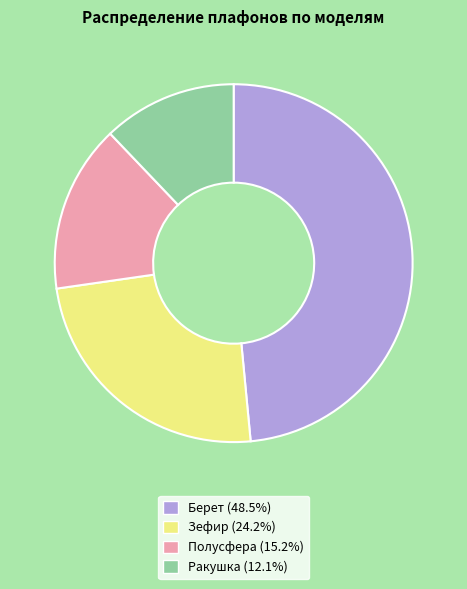

Rank the categories by value from highest to lowest.

Берет, Зефир, Полусфера, Ракушка